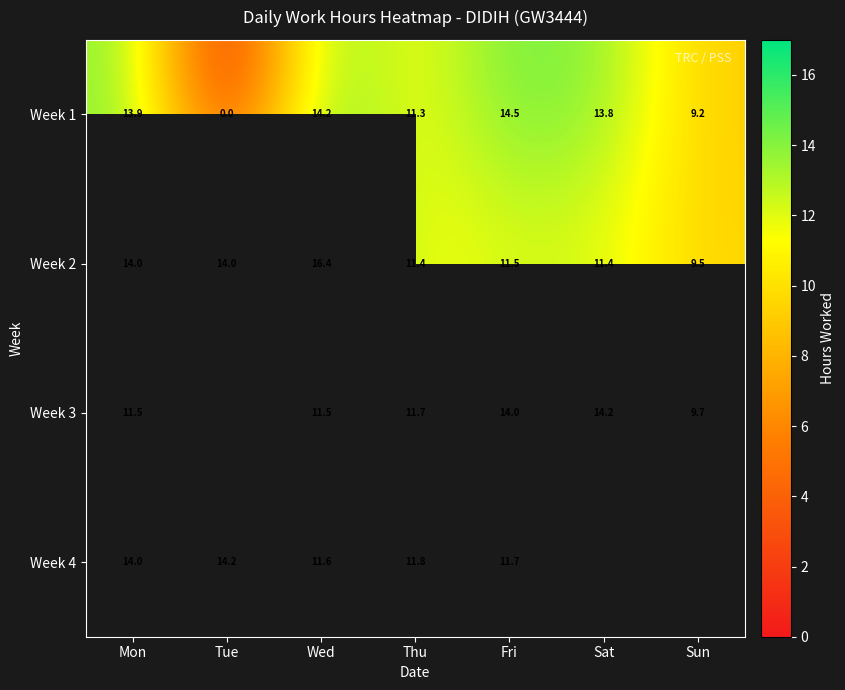

Which category has the highest value across all series?

Wed